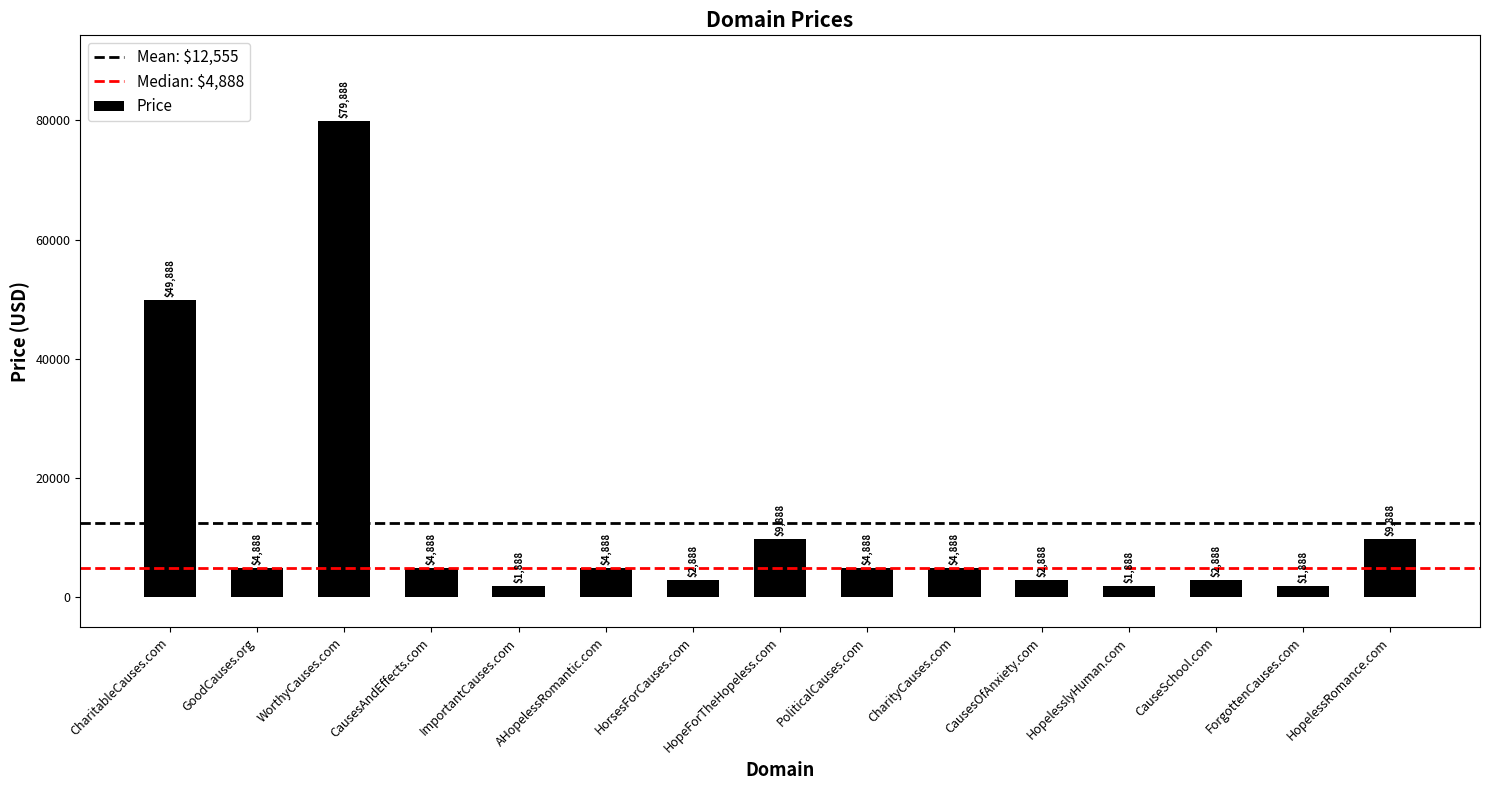

Is it true that the value at GoodCauses.org is 4888?

True